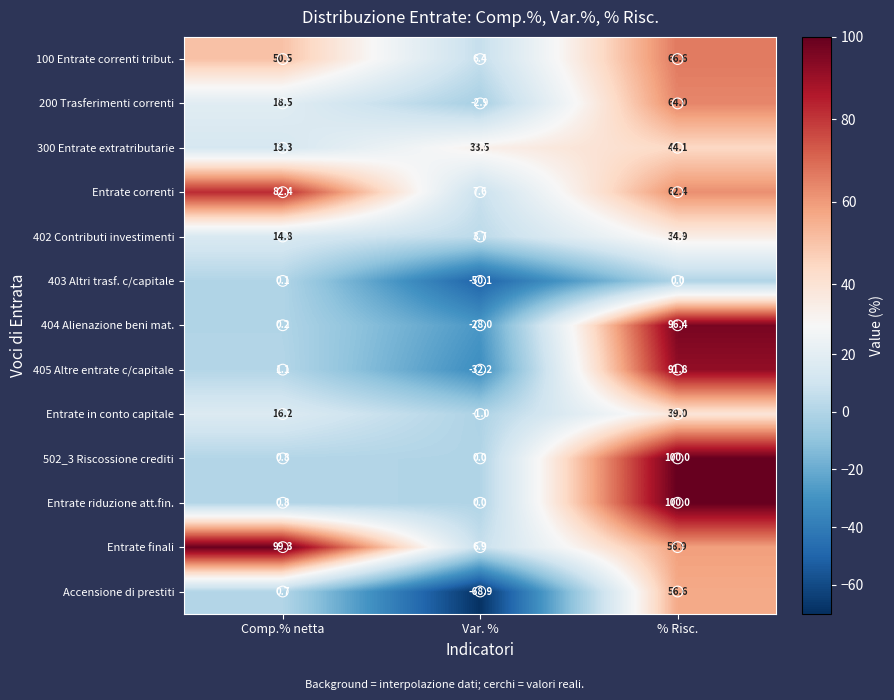

Which series has the largest total across all categories?

Entrate finali